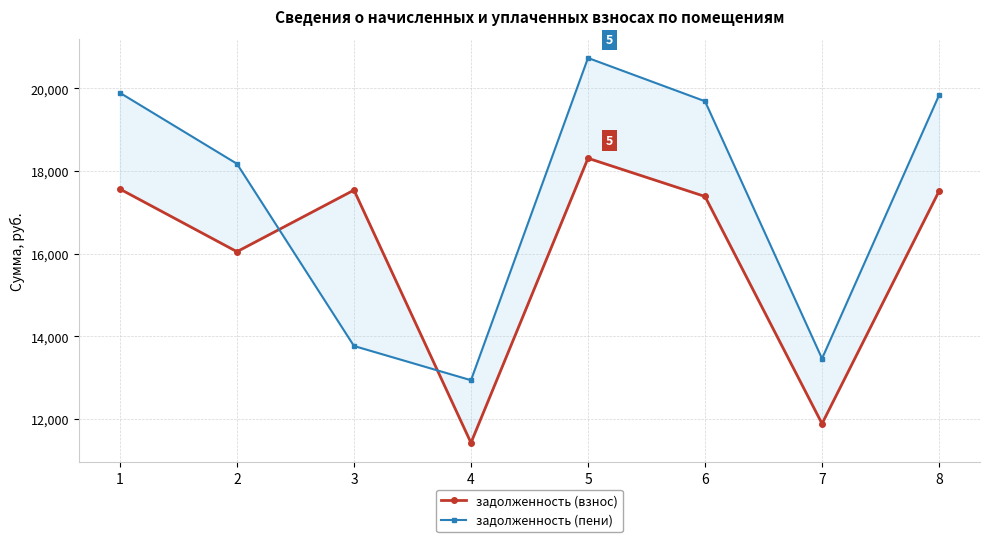

True or false: задолженность (пени) and задолженность (взнос) cross at least once.

True